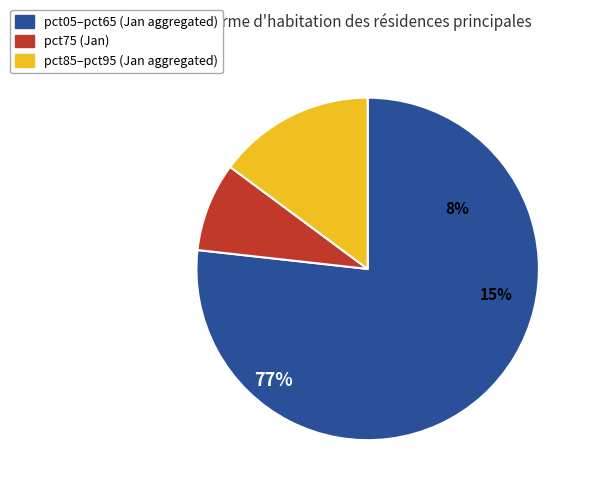

Is it true that pct75 is 17% of the pie?

False